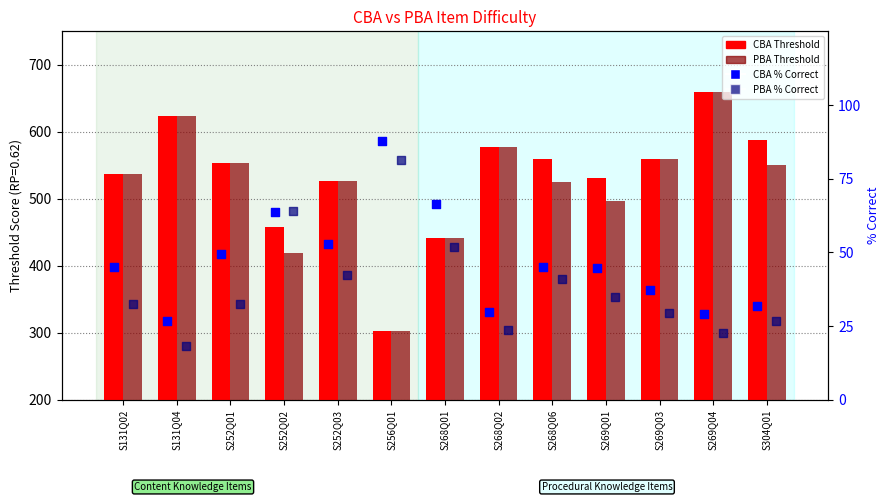

Which series has the largest total across all categories?

CBA Threshold